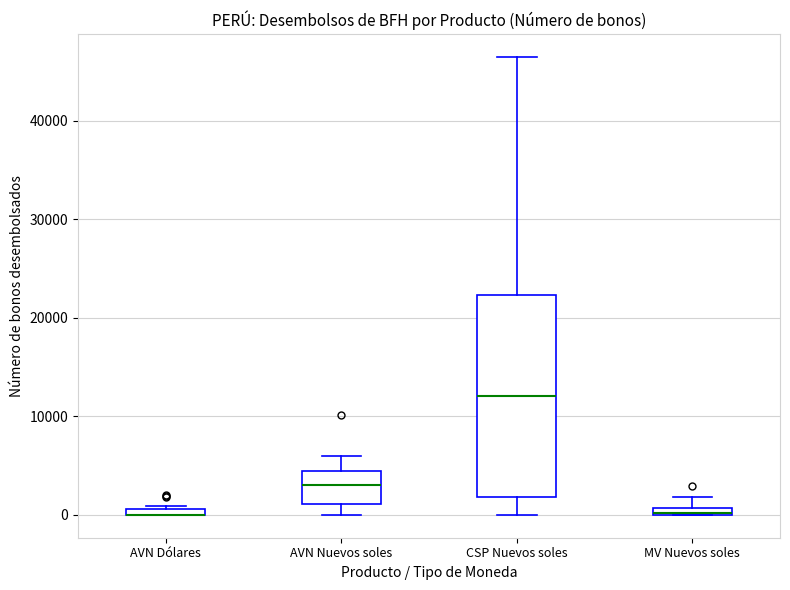

Where does the upper whisker of the box for MV Nuevos soles end on the y-axis? The values are not printed on the chart, so give them approximately, as read against the axis.

2000